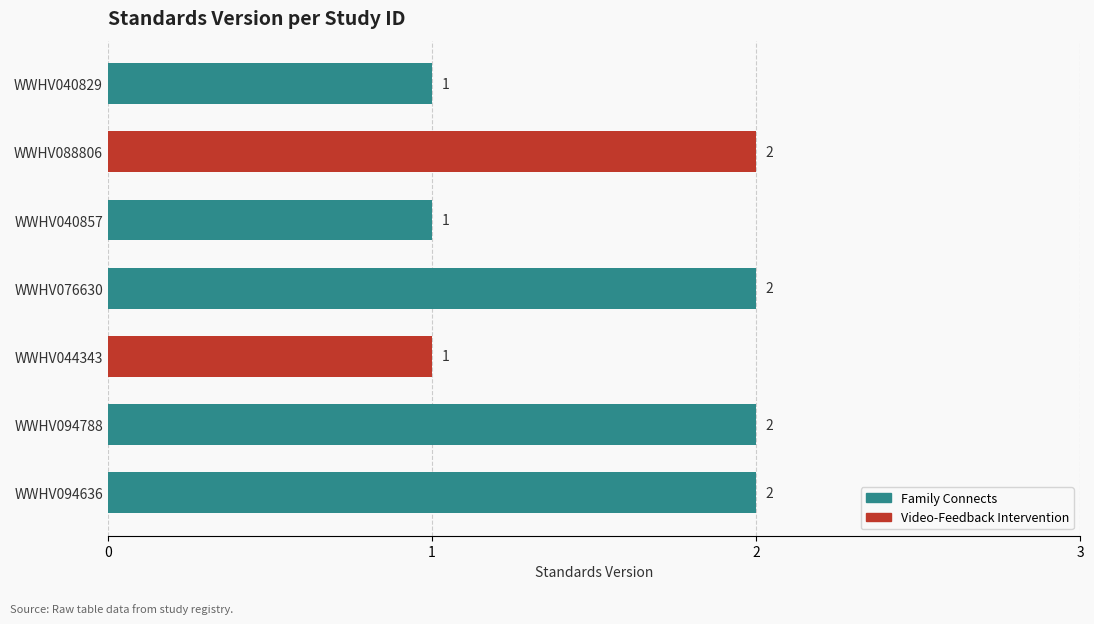

Reading bottom to top, transcribe all the data shown in this chart.

2	2	1	2	1	2	1